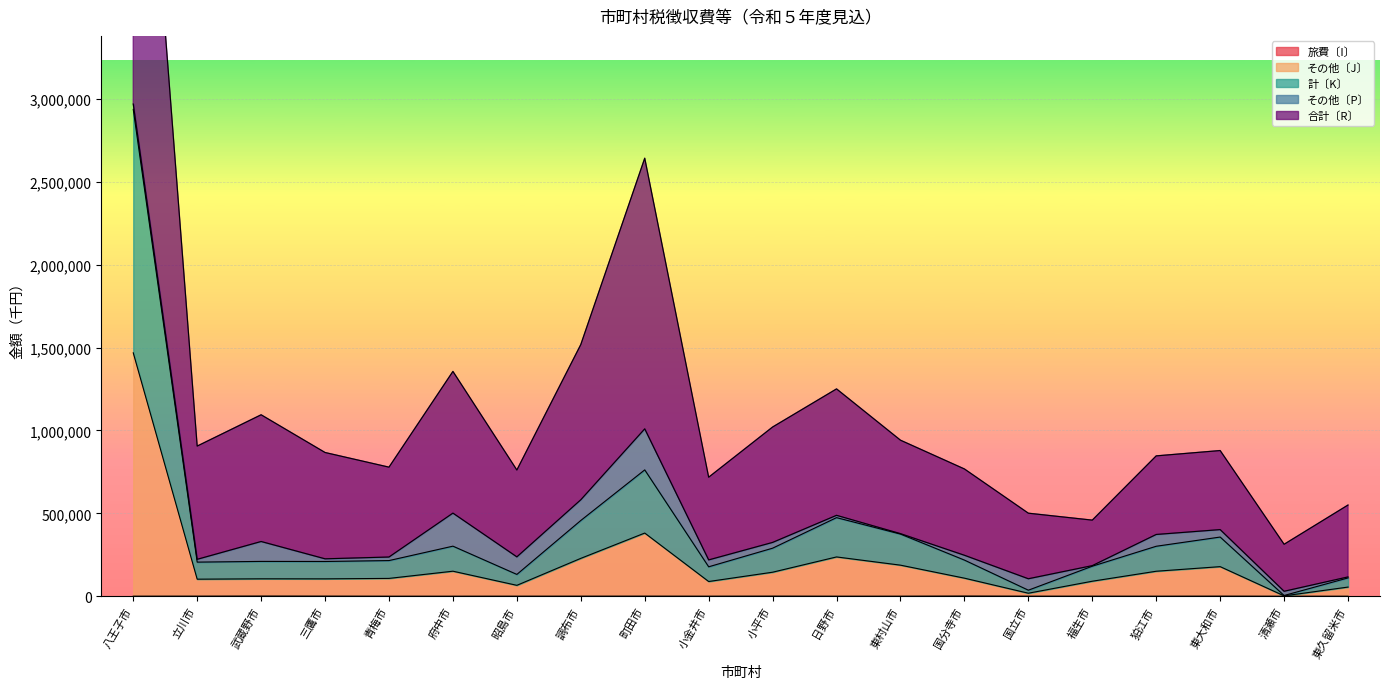

Is it true that 計〔K〕 equals 26779 at 東久留米市?

False